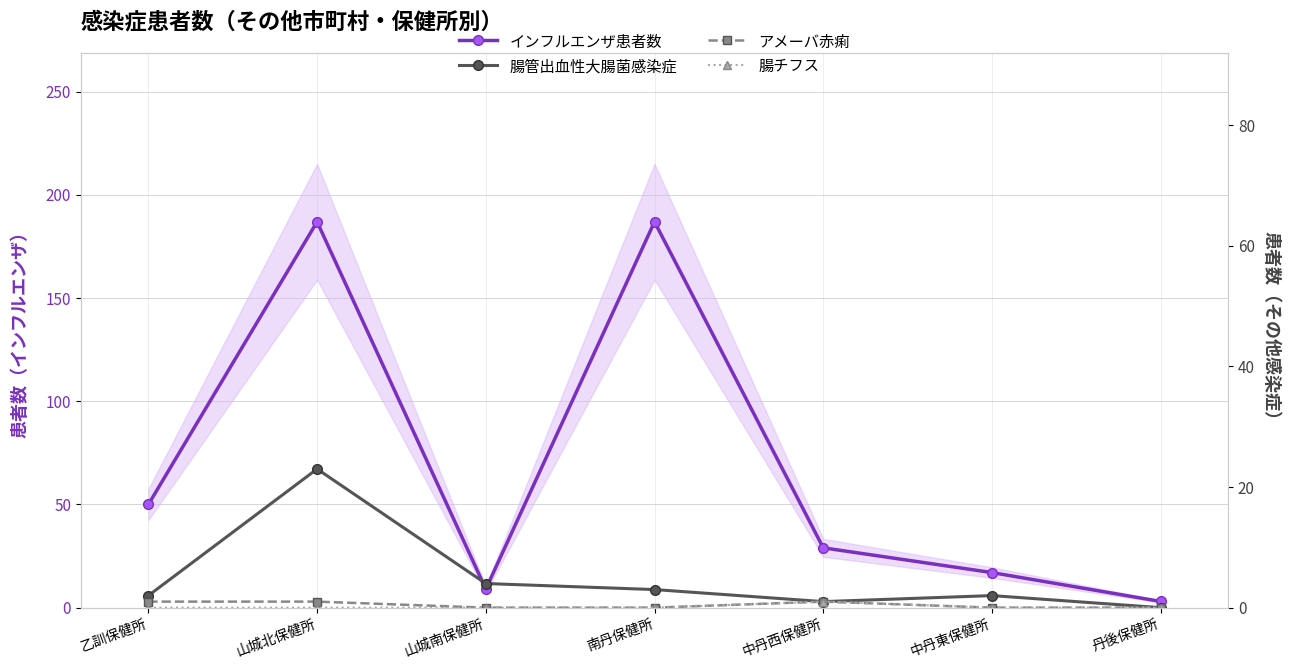

List the labels in order of インフルエンザ患者数 value, largest first.

山城北保健所, 南丹保健所, 乙訓保健所, 中丹西保健所, 中丹東保健所, 山城南保健所, 丹後保健所